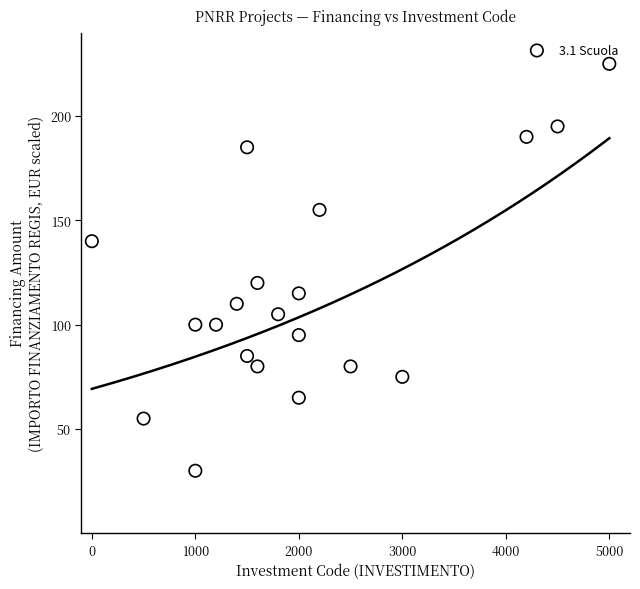

What Y value in the scatter plot is closest to 127?

120